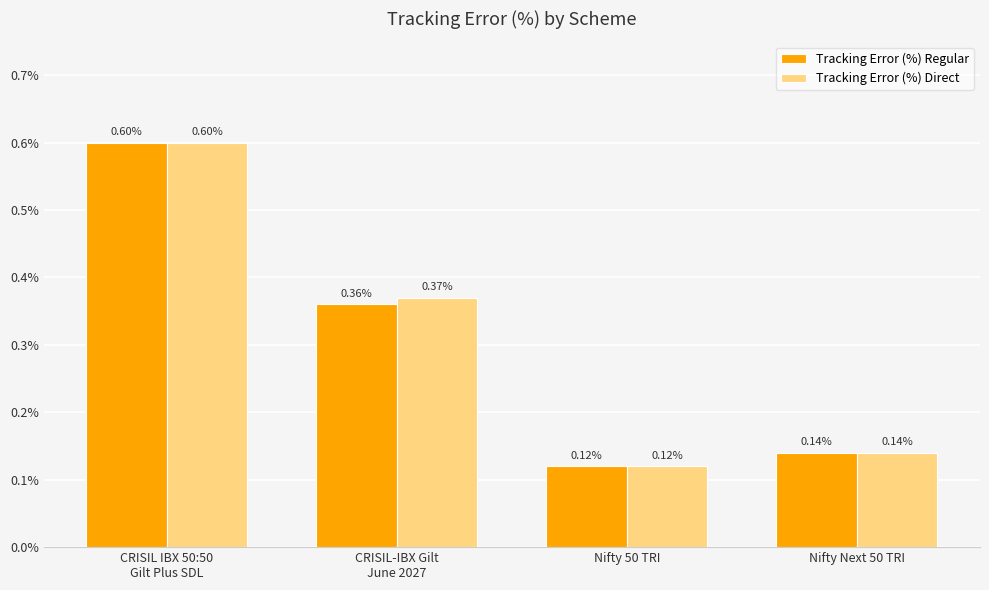

True or false: Tracking Error (%) Regular has a value of 0.6 at CRISIL IBX 50:50
Gilt Plus SDL.

True